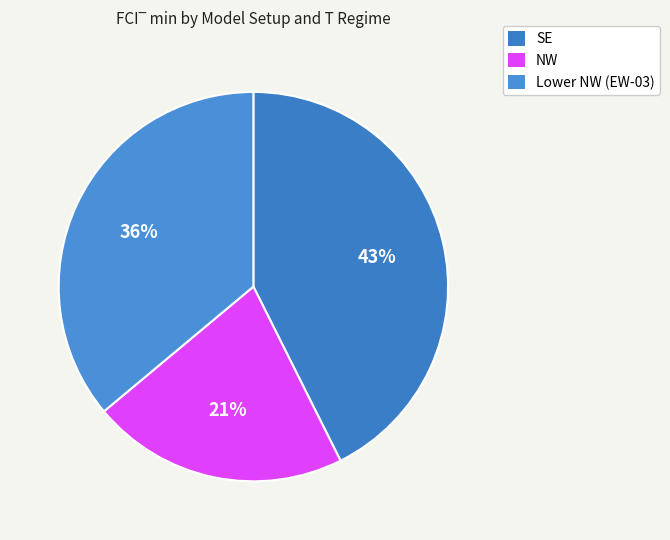

Is there any slice that represents more than half of the pie?

No